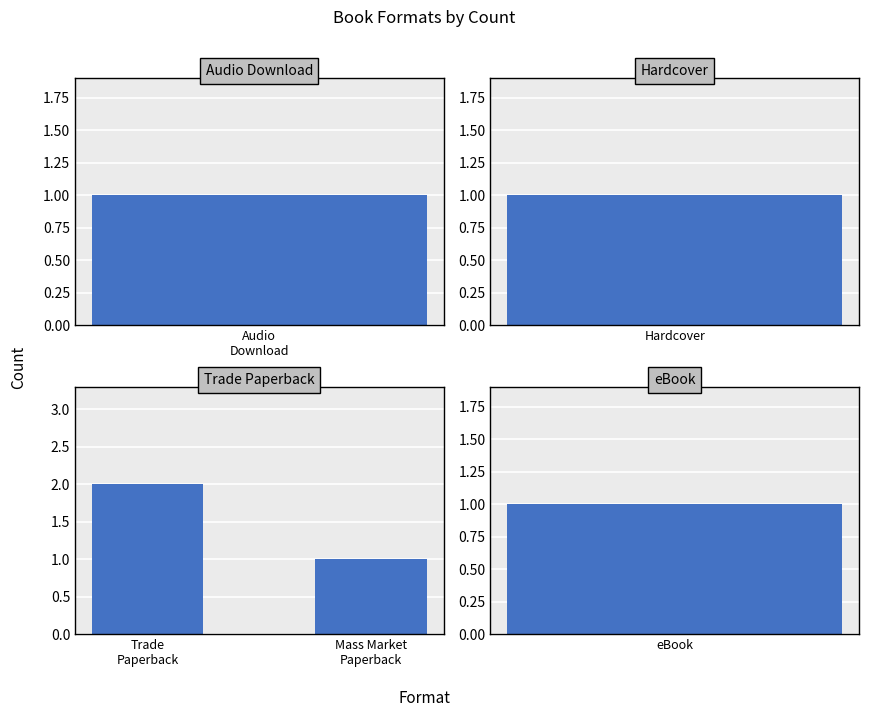

What is the sum of the values at Trade Paperback and Mass Market Paperback?

3